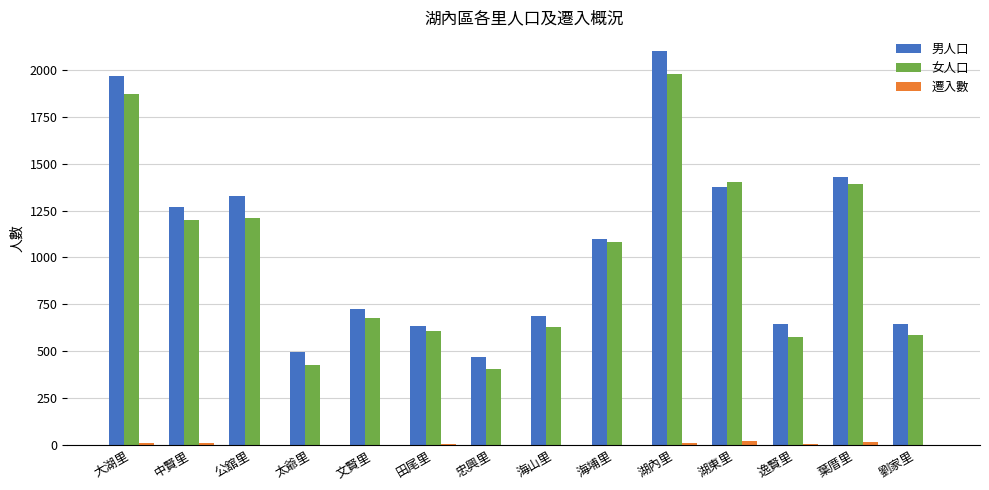

Which category has the highest value in the 男人口 series?

湖內里